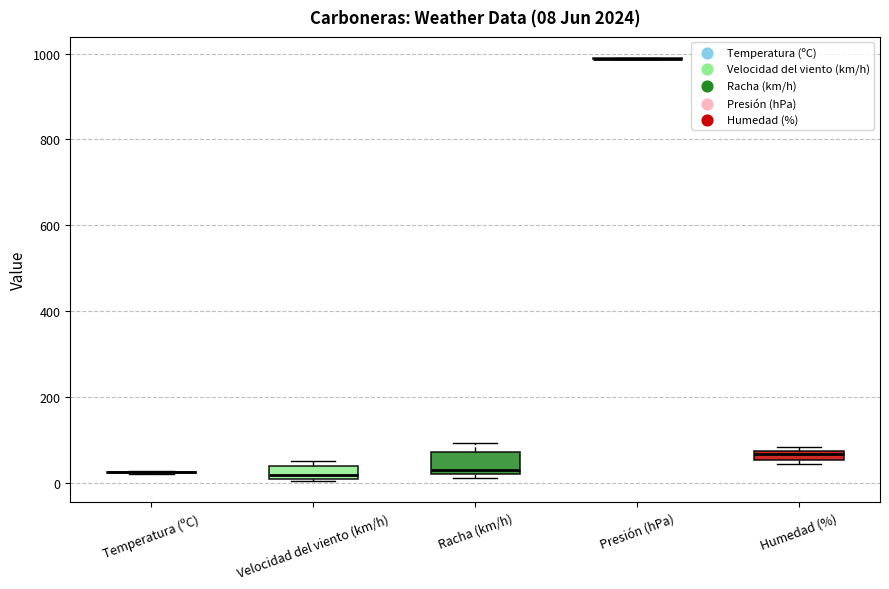

Comparing the boxes themselves (not the whiskers), which one is the tallest?

Racha (km/h)